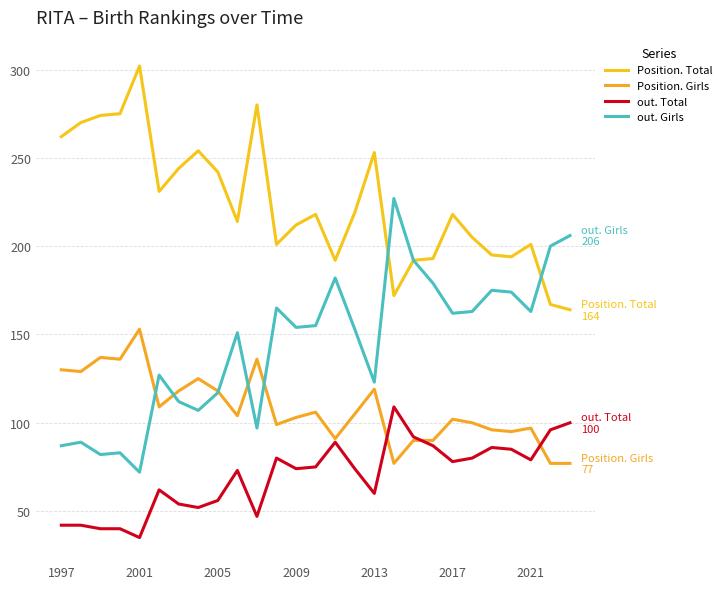

True or false: Position. Girls and Position. Total cross at least once.

False